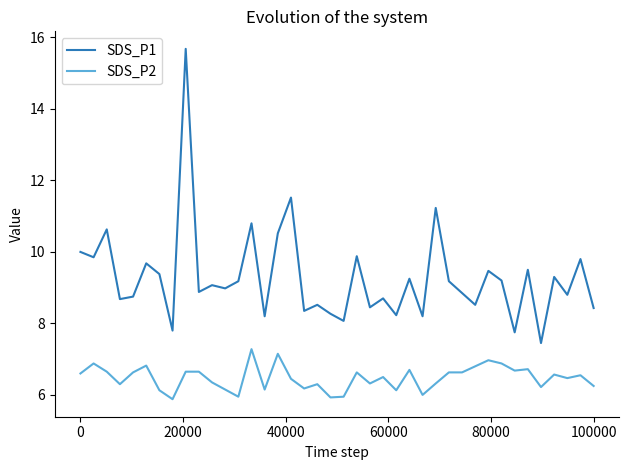

Which series has the largest range (max minus min)?

SDS_P1